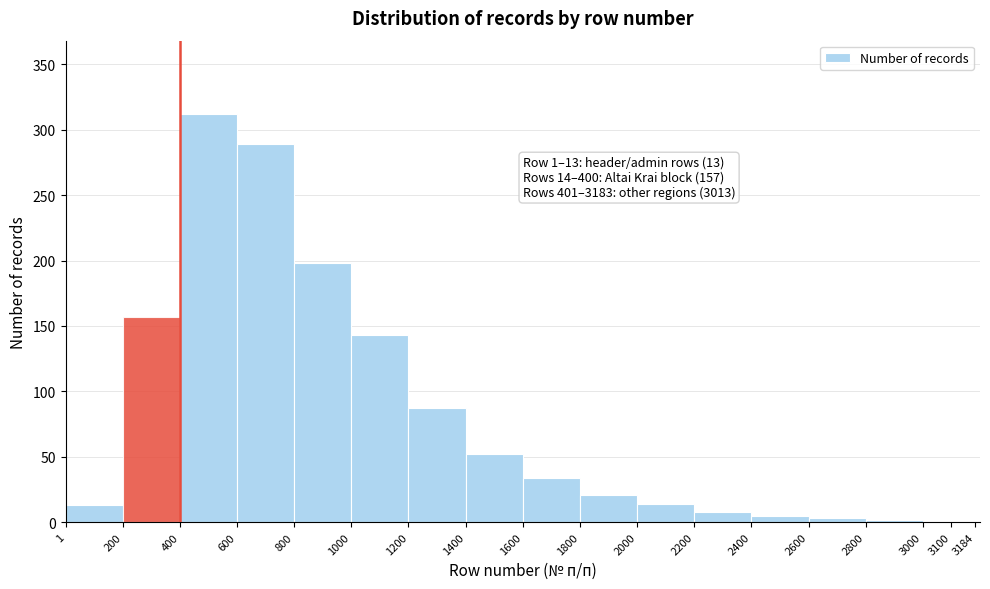

Over which range of the x-axis is the bar tallest?

400 to 600